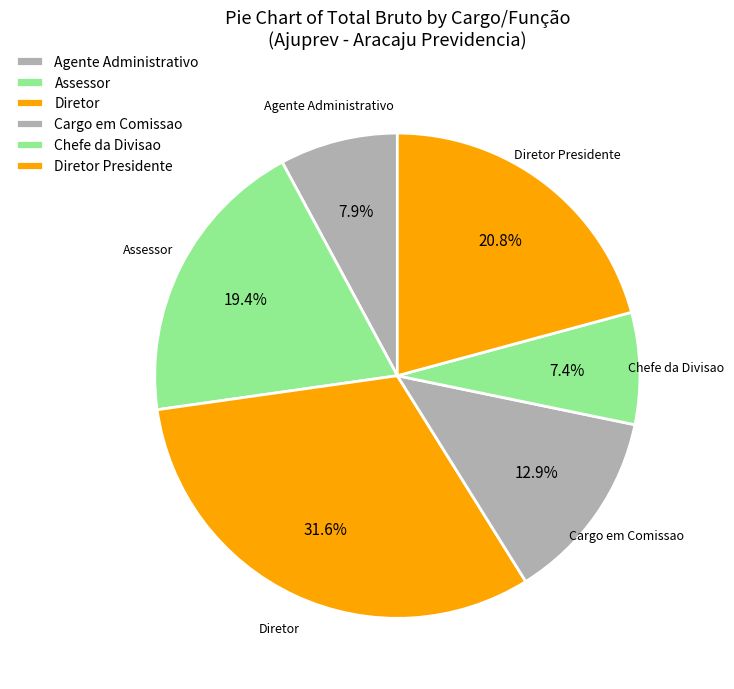

What portion of the pie excludes Agente Administrativo?

92.1%